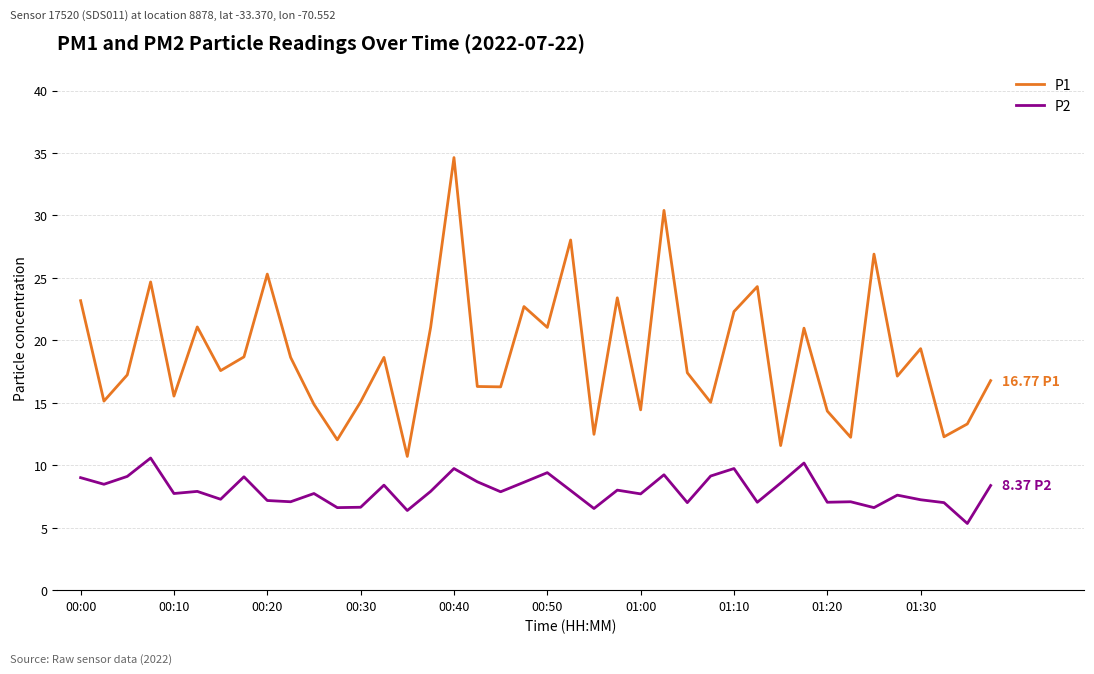

True or false: P2 and P1 intersect in this chart.

False